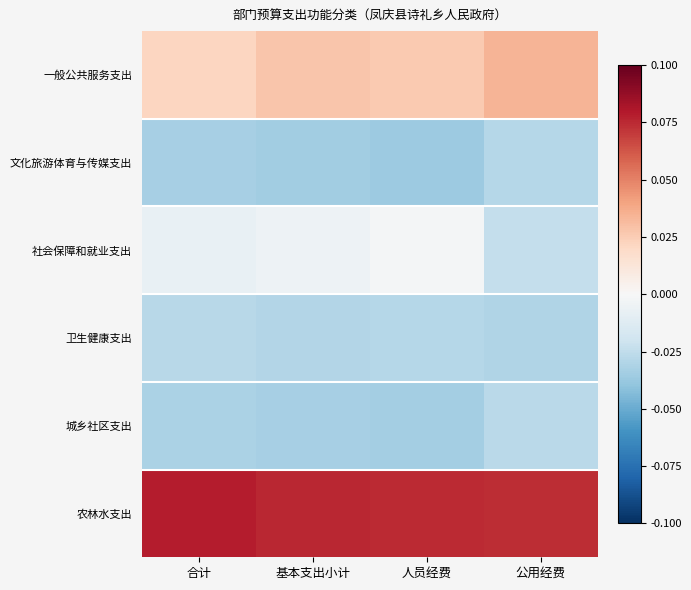

How many categories are shown in the chart?

4